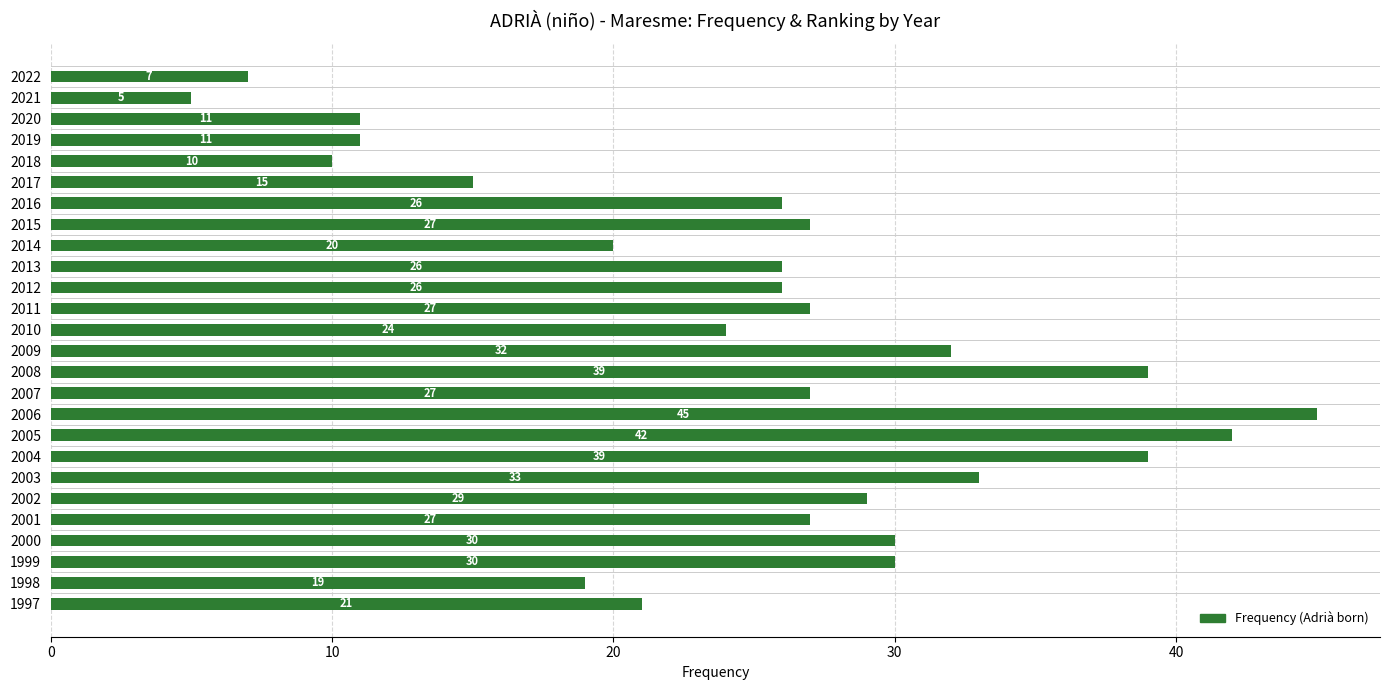

What is the difference between the maximum and minimum values?

40